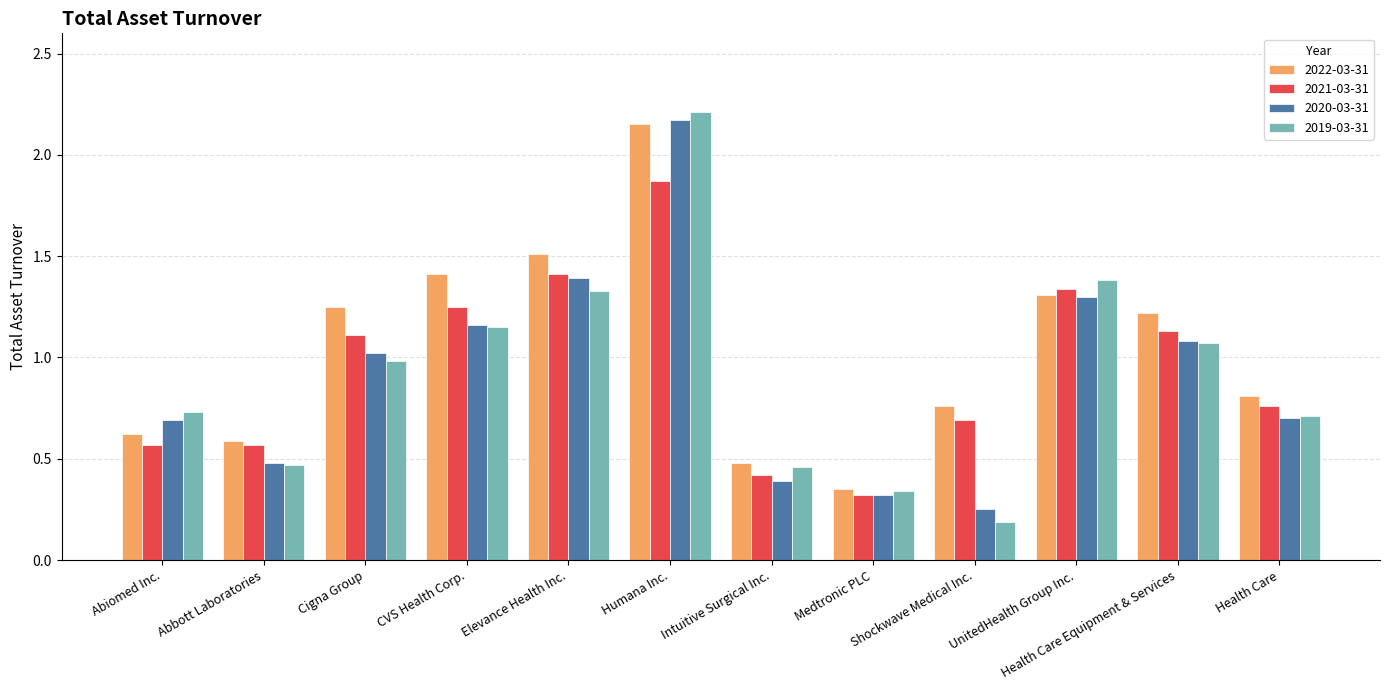

What is the average value of the 2019-03-31 series?

0.9